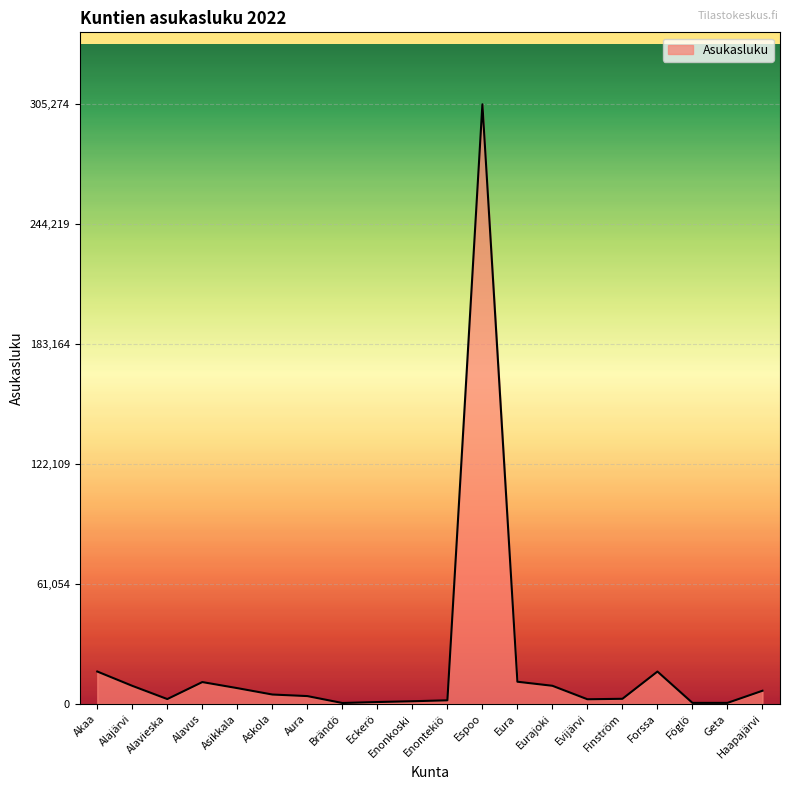

Where is the first local minimum?

Alavieska